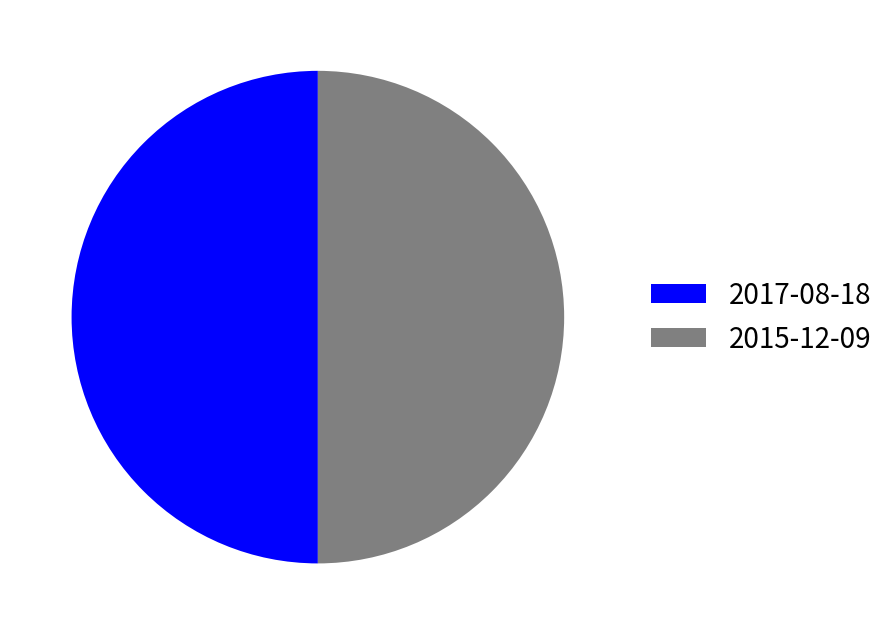

How many segments does this pie chart have?

2